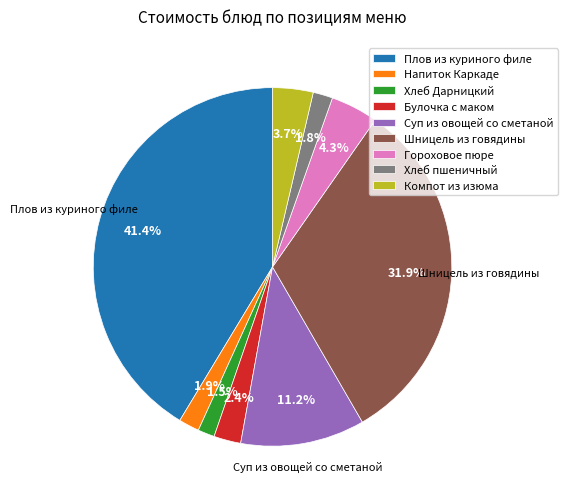

Is Компот из изюма the majority of the pie?

No